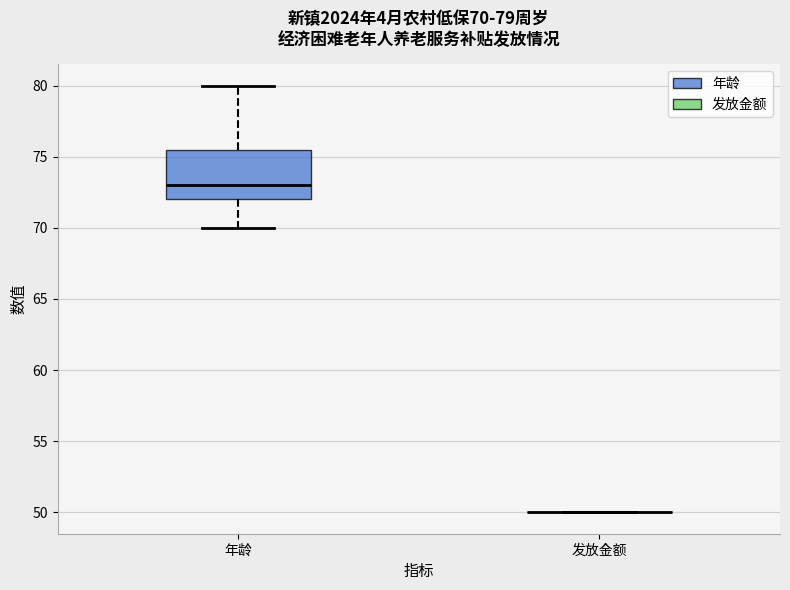

Which box is the tallest, from its lower edge to its upper edge?

年龄